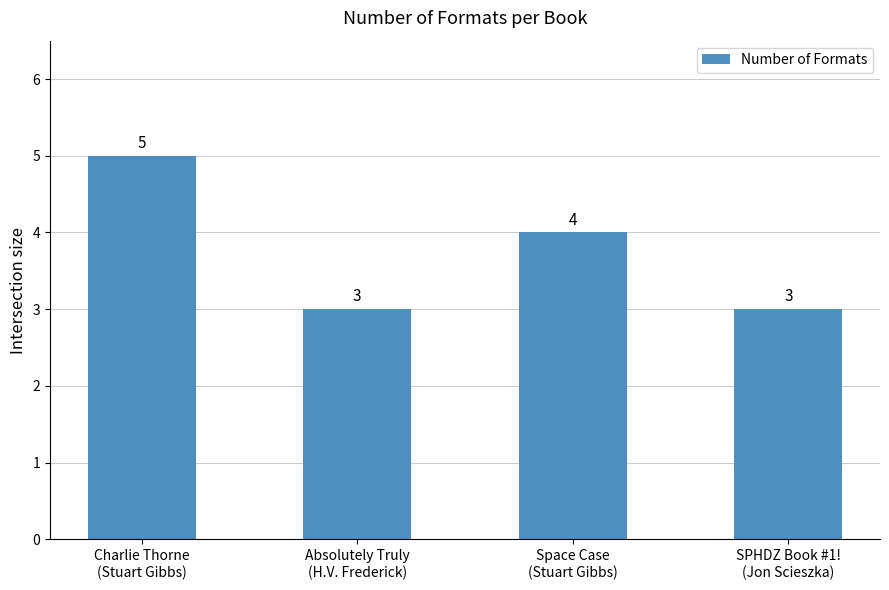

Reading left to right, list all the values displayed in this chart.

5	3	4	3